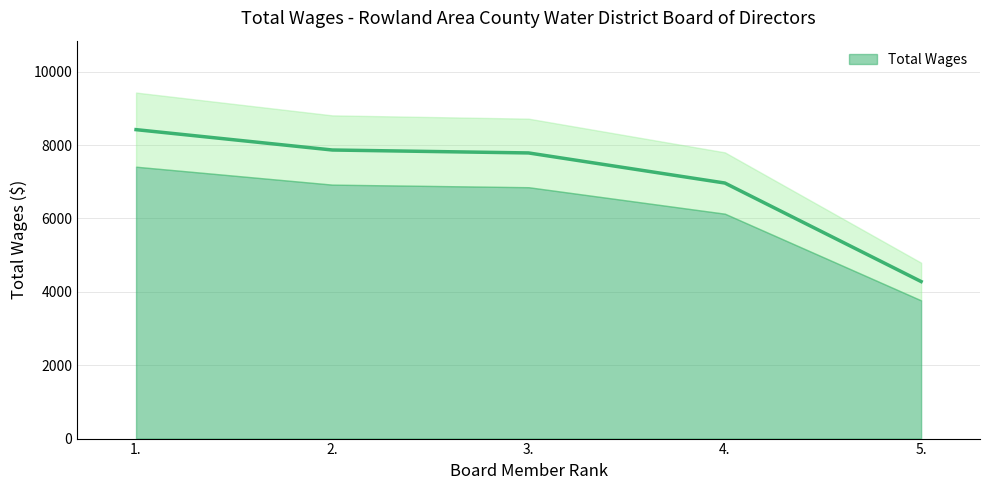

Reading left to right, extract all data points from this chart.

1.=8420	2.=7865	3.=7785	4.=6965	5.=4280